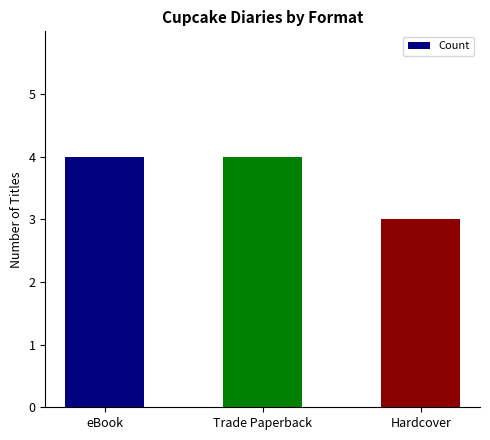

True or false: the data shows 4 at Trade Paperback.

True